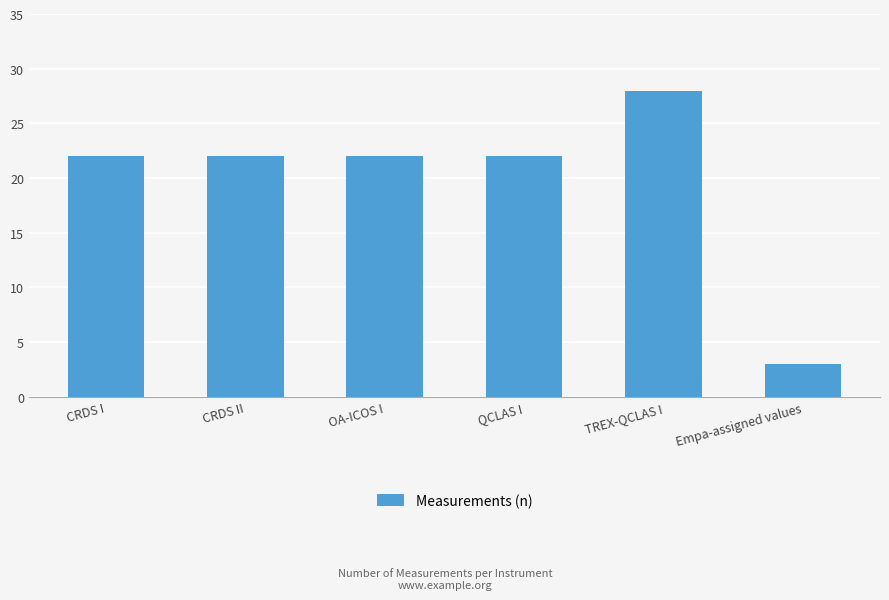

What is the label of the 3rd bar from the right?

QCLAS I